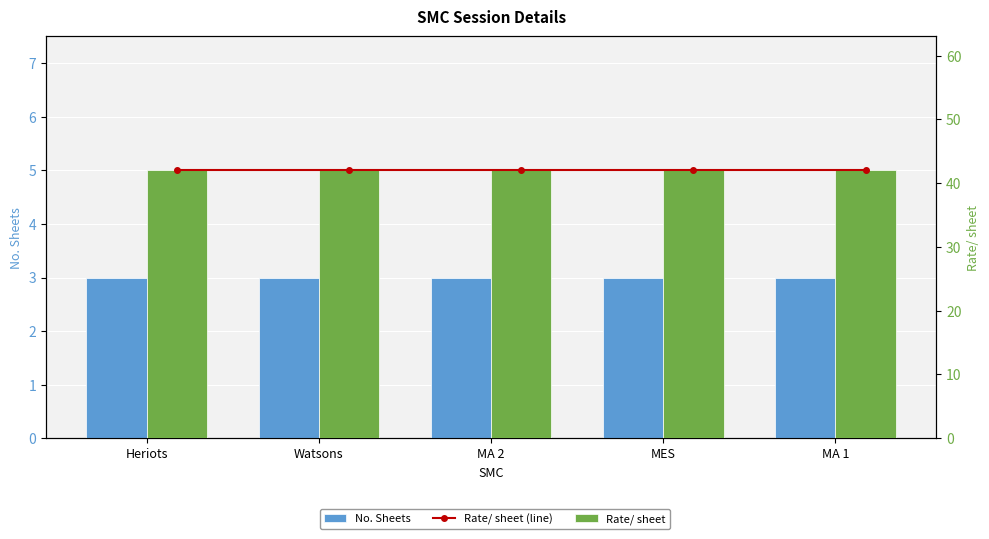

What is the spread (max minus min) of values at MA 2?

39